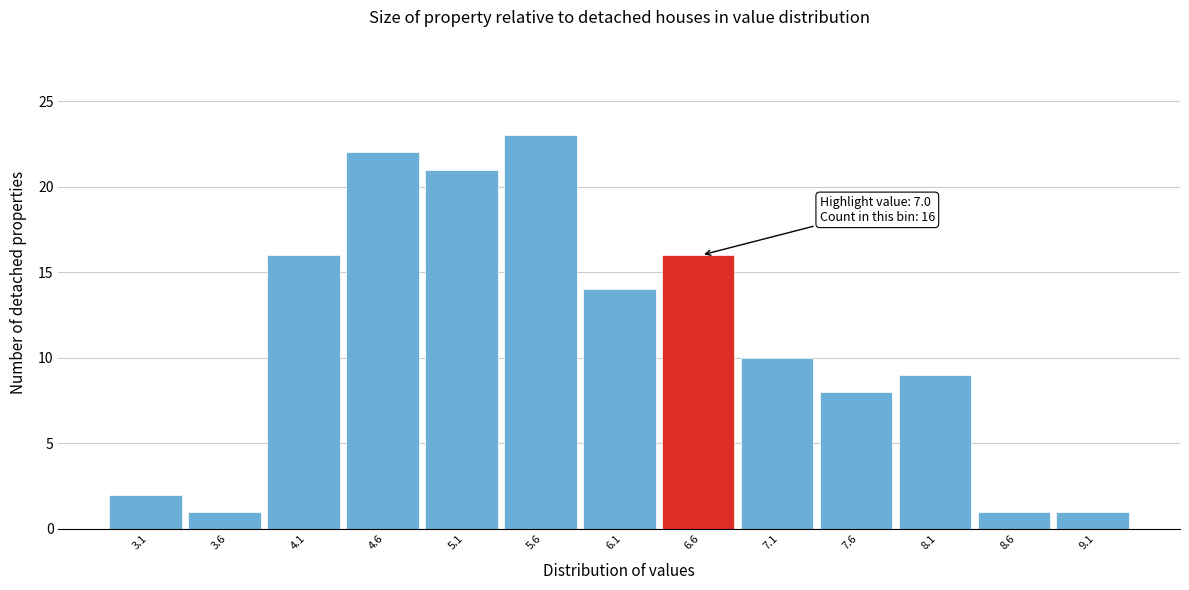

Reading left to right, transcribe all the data shown in this chart.

2	1	16	22	21	23	14	16	10	8	9	1	1